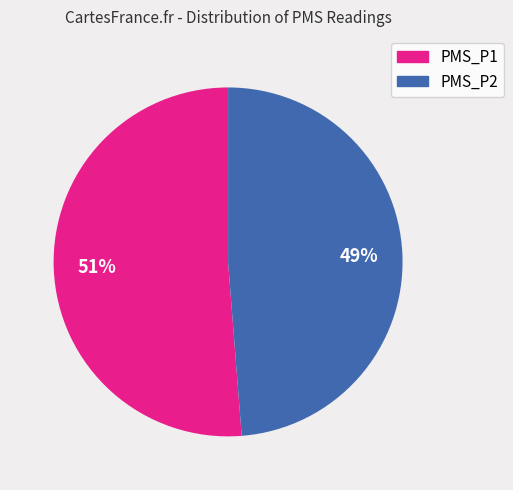

Between PMS_P1 and PMS_P2, which is larger?

PMS_P1